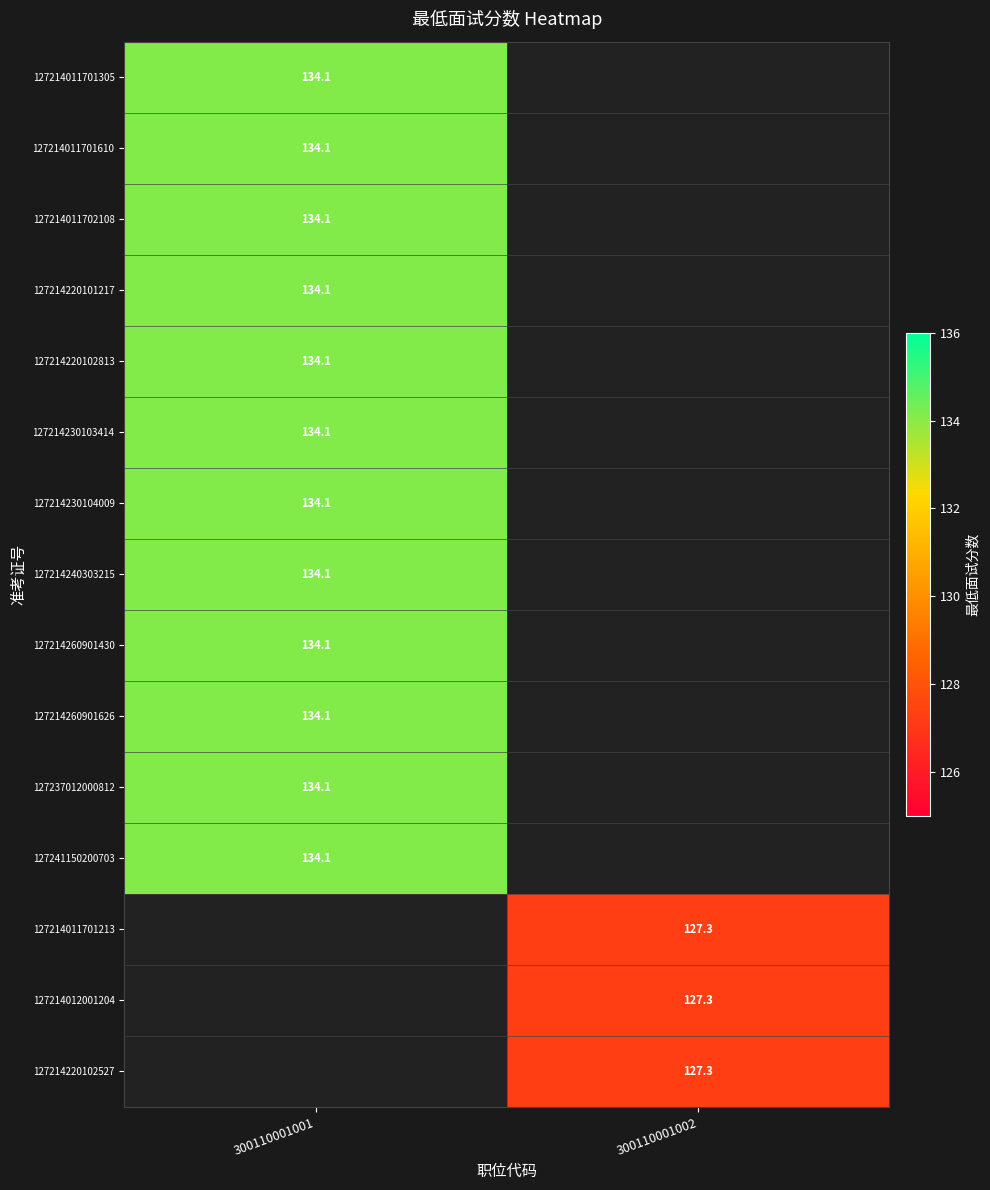

At which category does the chart reach its minimum across all series?

300110001002